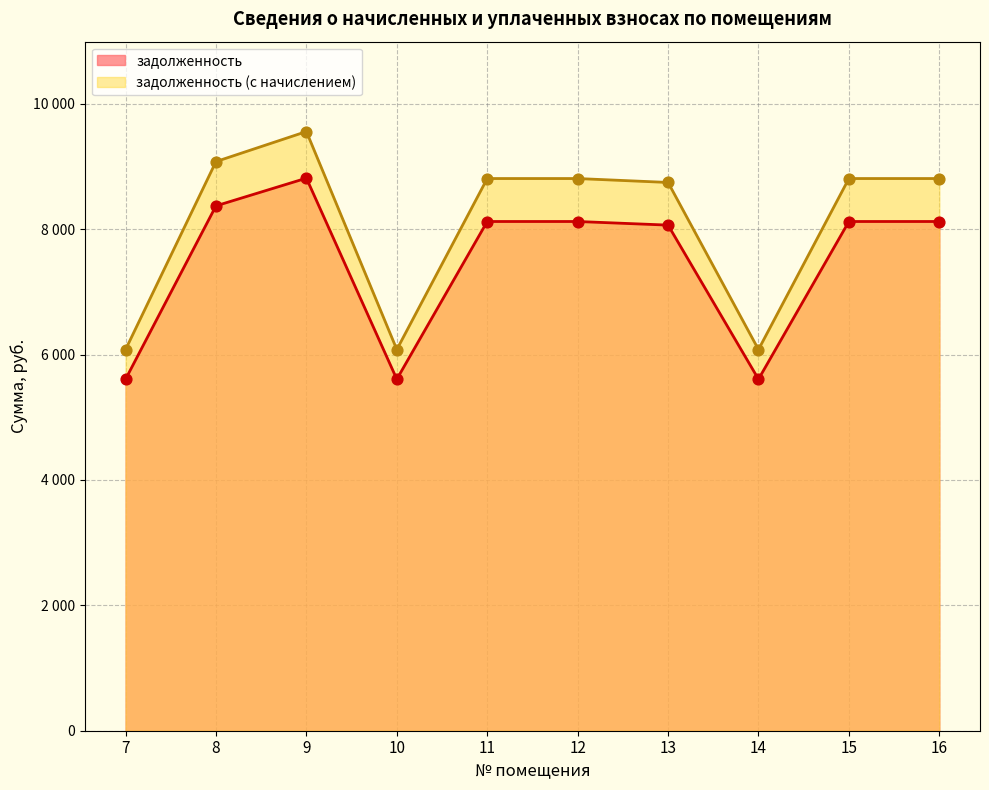

Is the value of задолженность (с начислением) at 11 greater than the value of задолженность at 14?

Yes